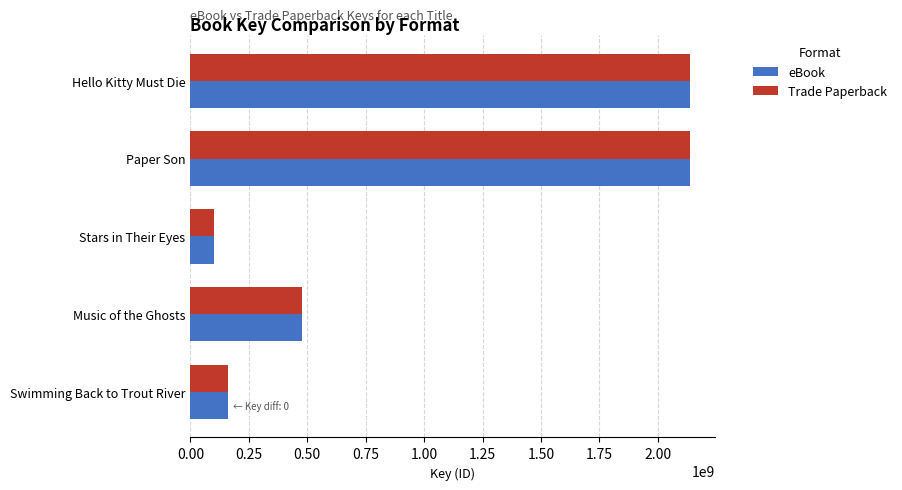

What is the total value across all series at Paper Son?

4275364792